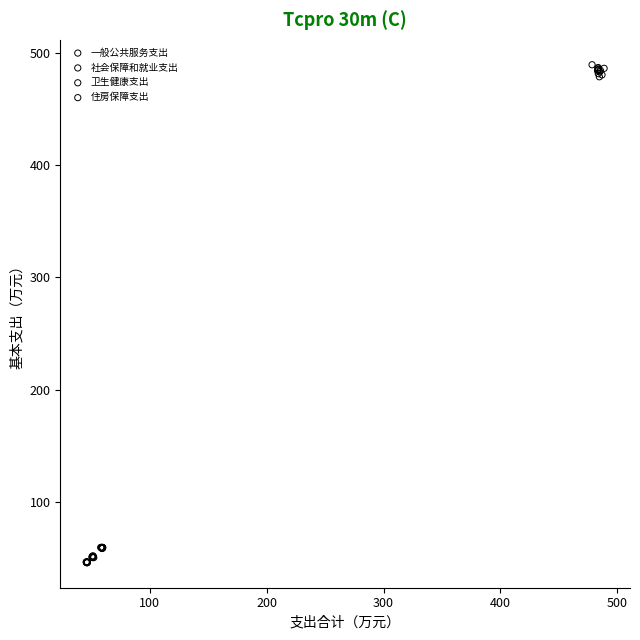

Which series has the largest Y range (max minus min)?

一般公共服务支出